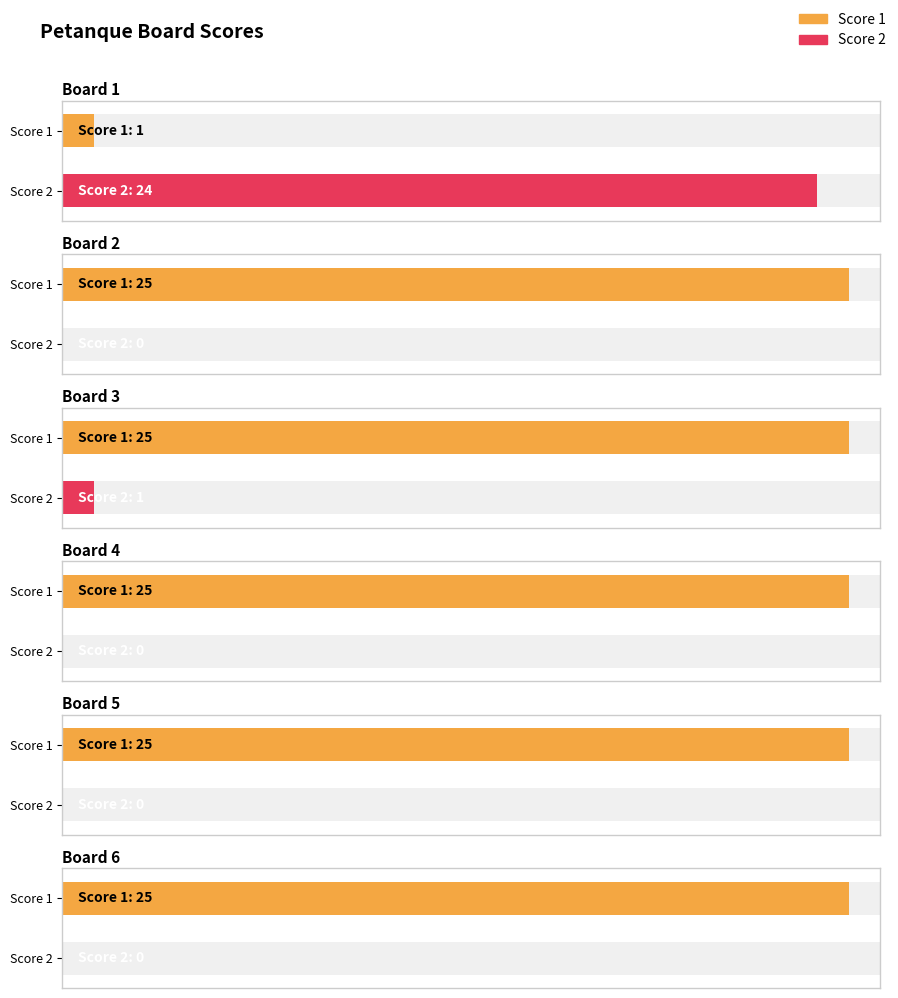

What is the difference between the highest and lowest values at Board 5?

25